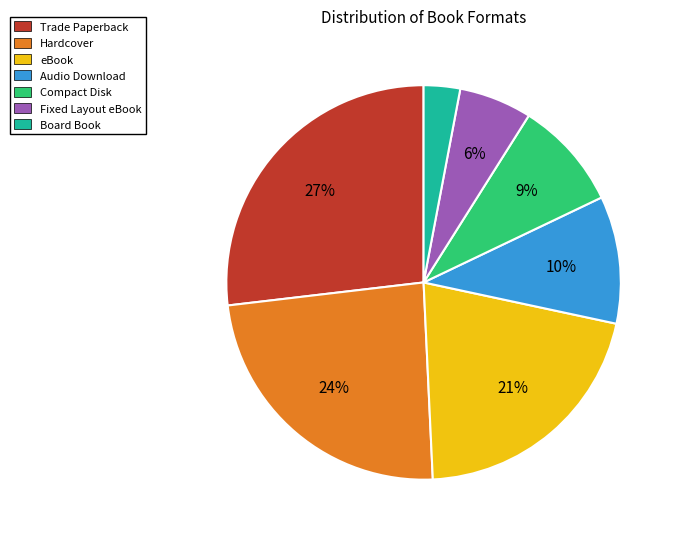

Between eBook and Compact Disk, which is larger?

eBook